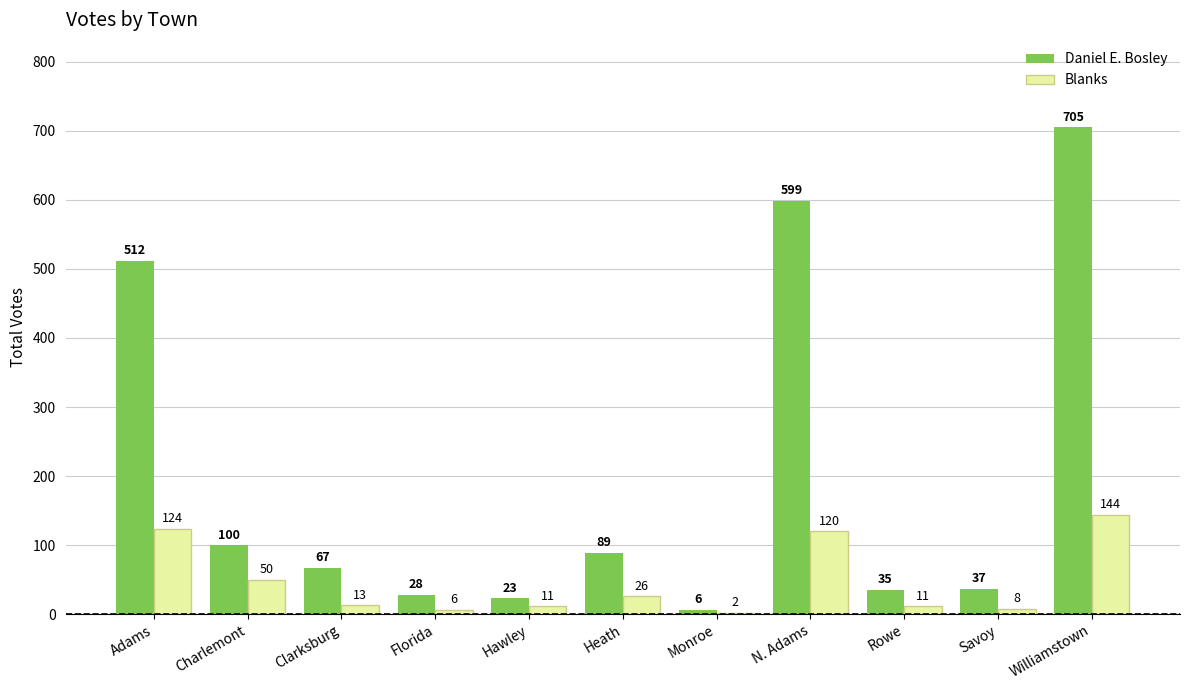

Between Florida and Savoy, which series saw the biggest shift?

Daniel E. Bosley